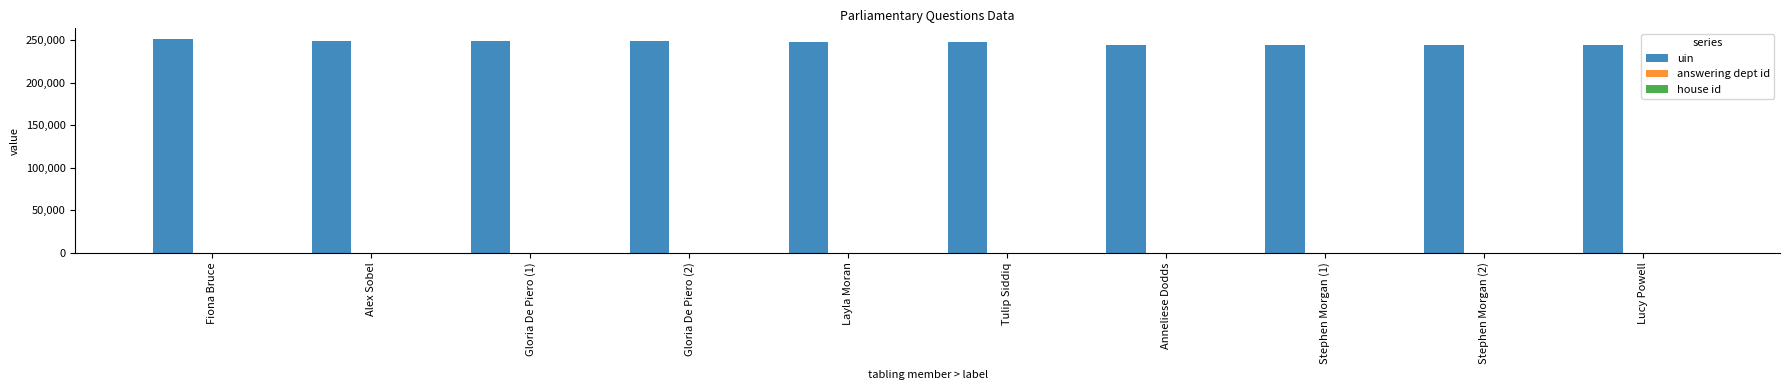

Is it true that uin equals 251266 at Fiona Bruce?

True